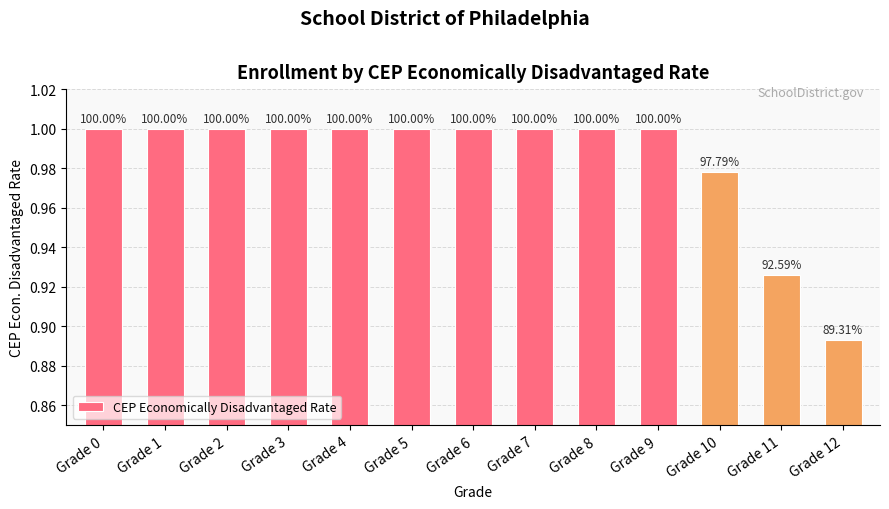

What is the greatest value displayed?

1.0